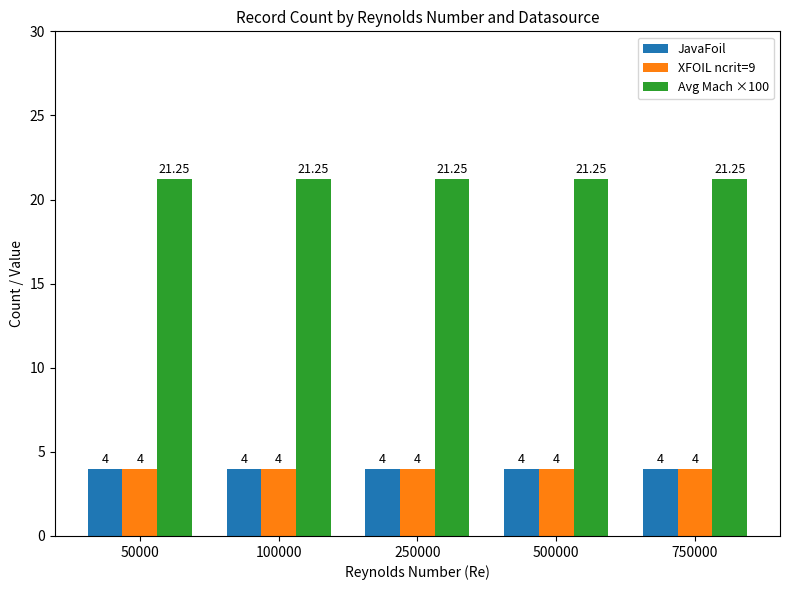

Which series has the largest total across all categories?

Avg Mach ×100